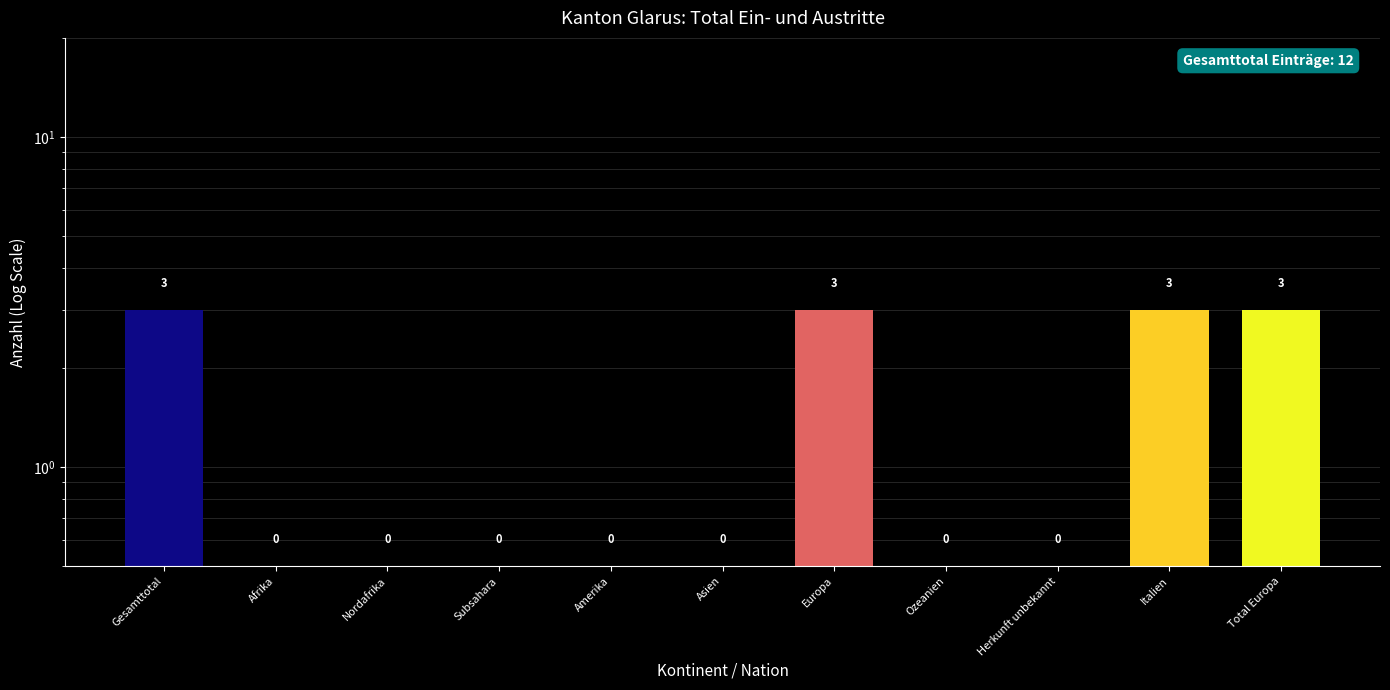

Which has a higher value, Italien or Europa?

Italien